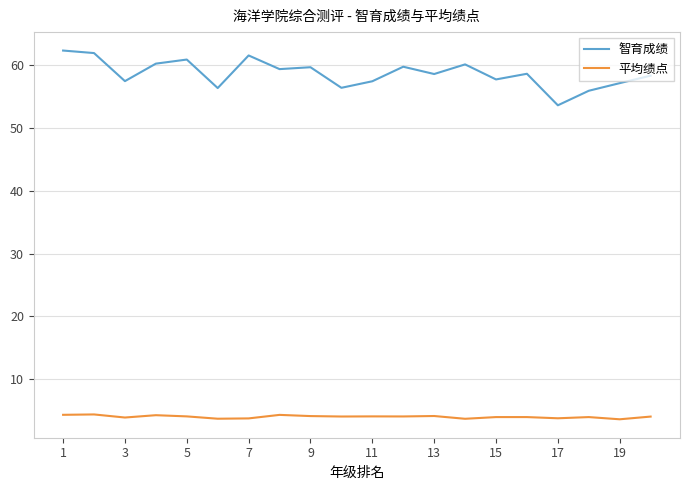

Rank the series by their average value, from highest to lowest.

智育成绩, 平均绩点